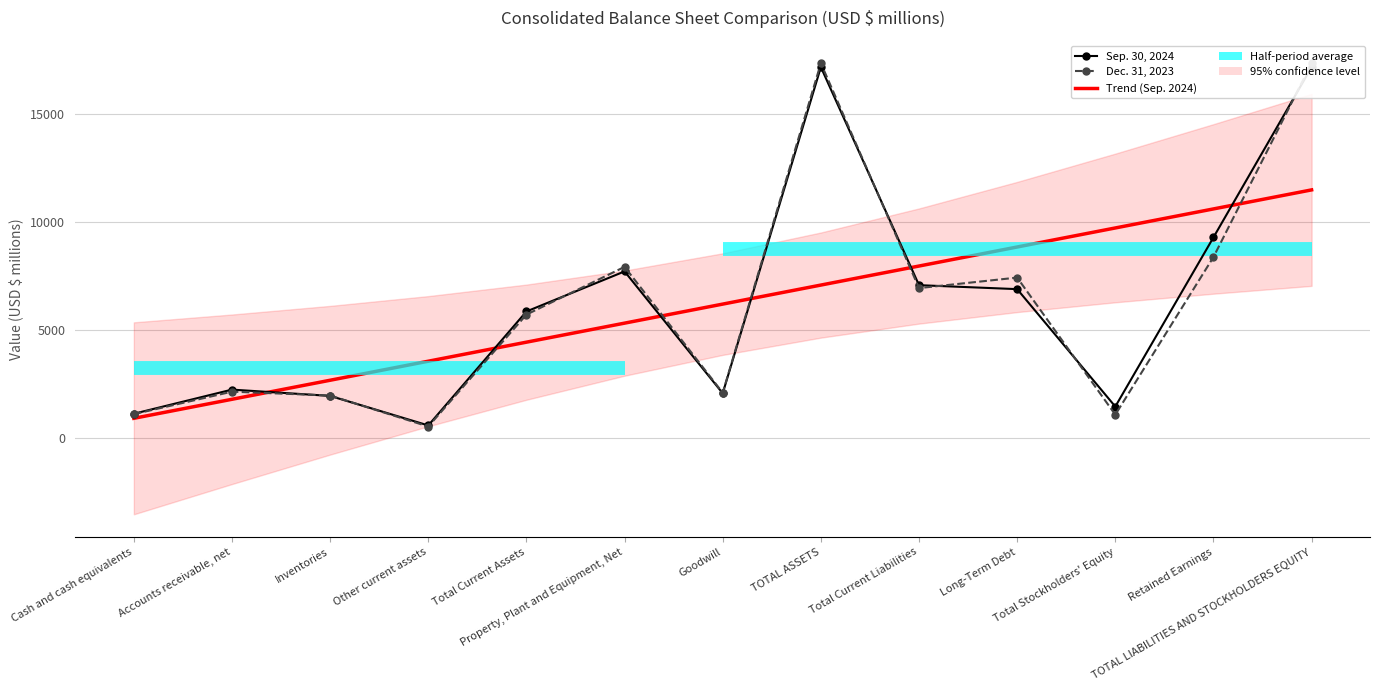

What is the total value across all series at Cash and cash equivalents?

3103.8